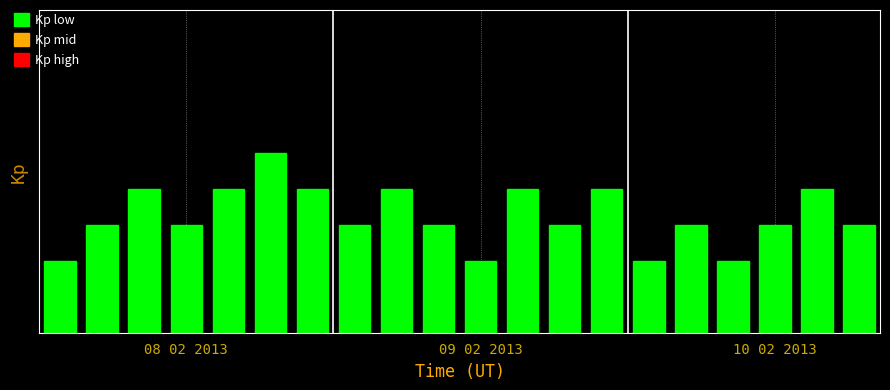

Count the number of values greater than 3.

8